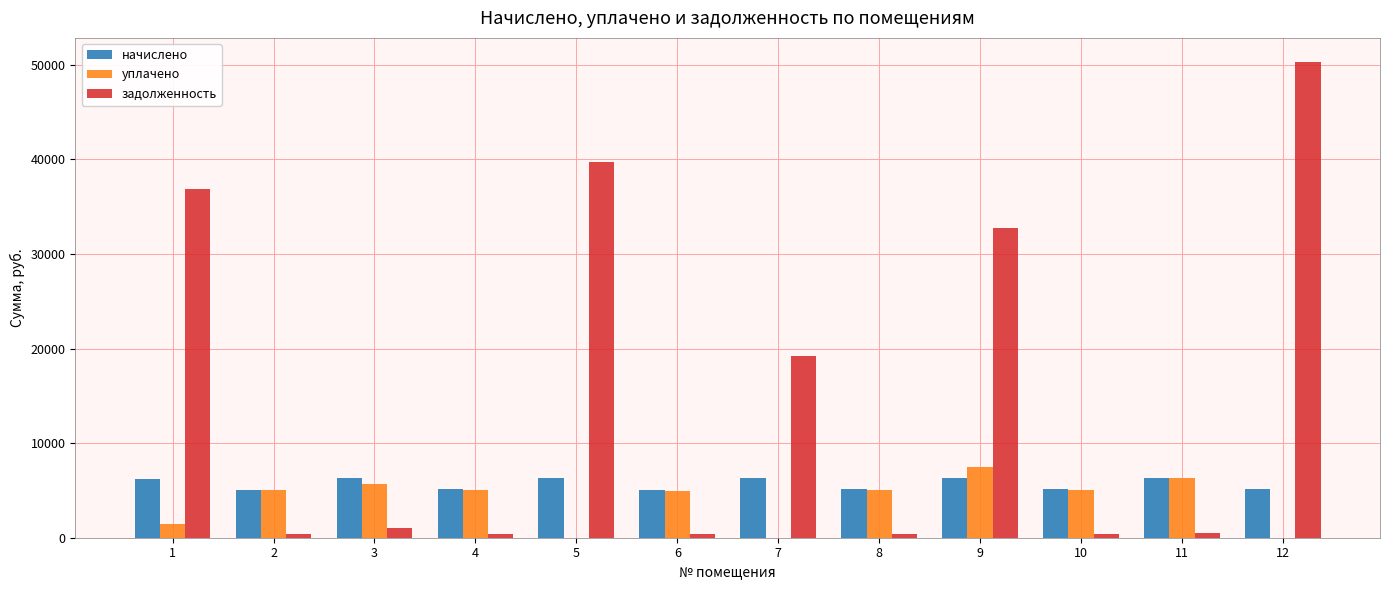

The value of уплачено at 12 is 2359.4. True or false?

False